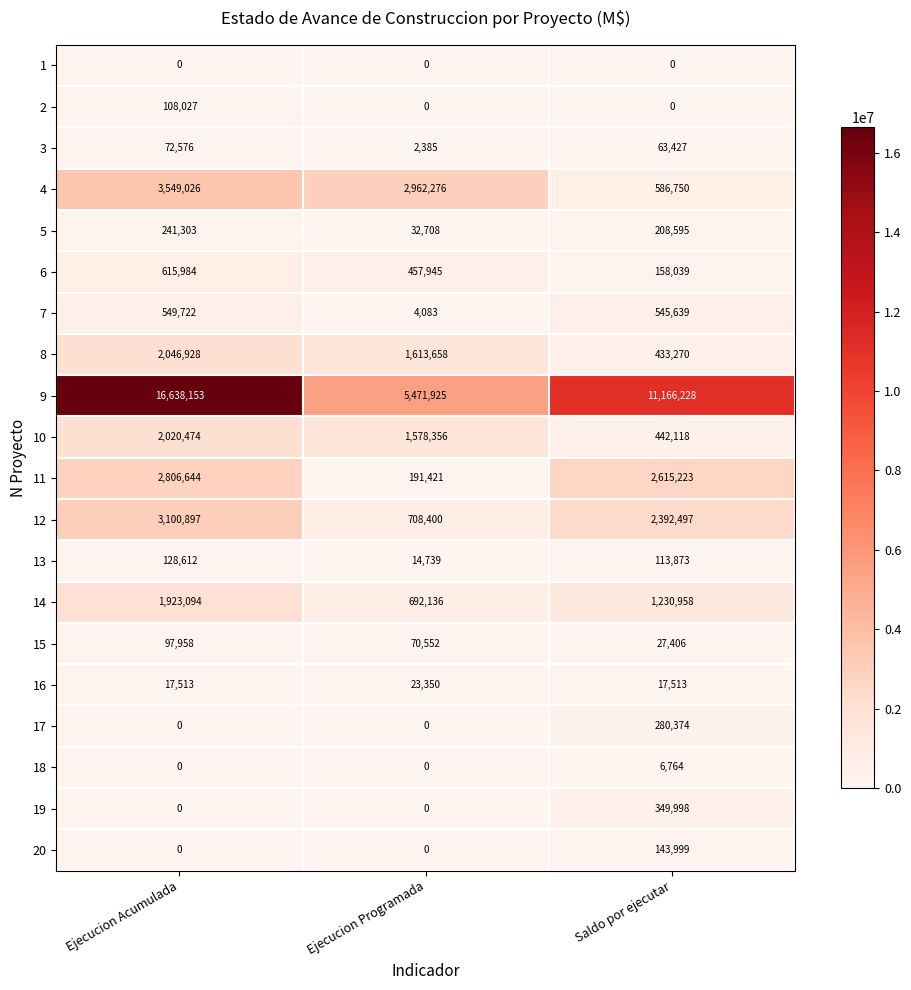

What is the sum of the 9 values at Ejecucion Programada and Ejecucion Acumulada?

22110078